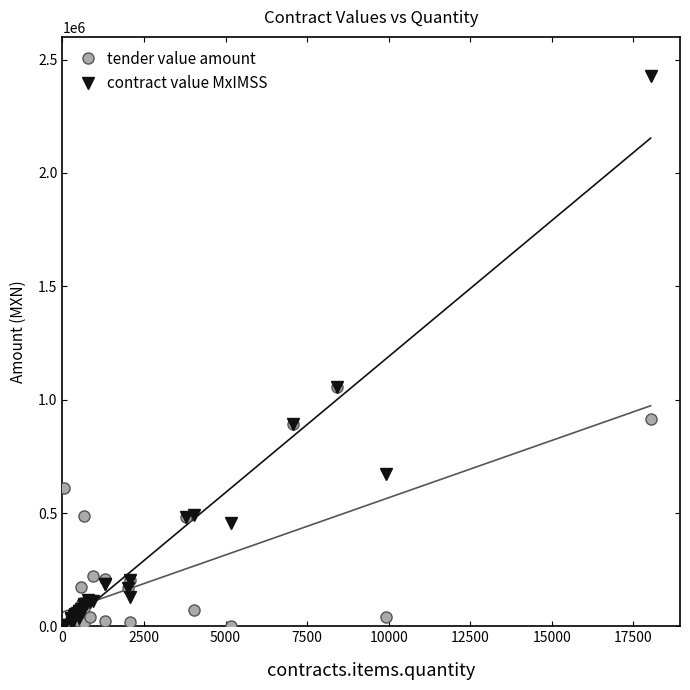

List the series in order of their peak value, lowest first.

tender value amount, contract value MxIMSS